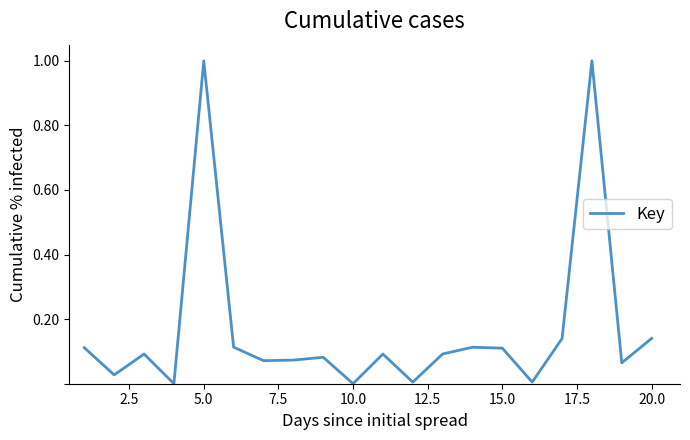

What is the maximum value shown in the chart?

1.0